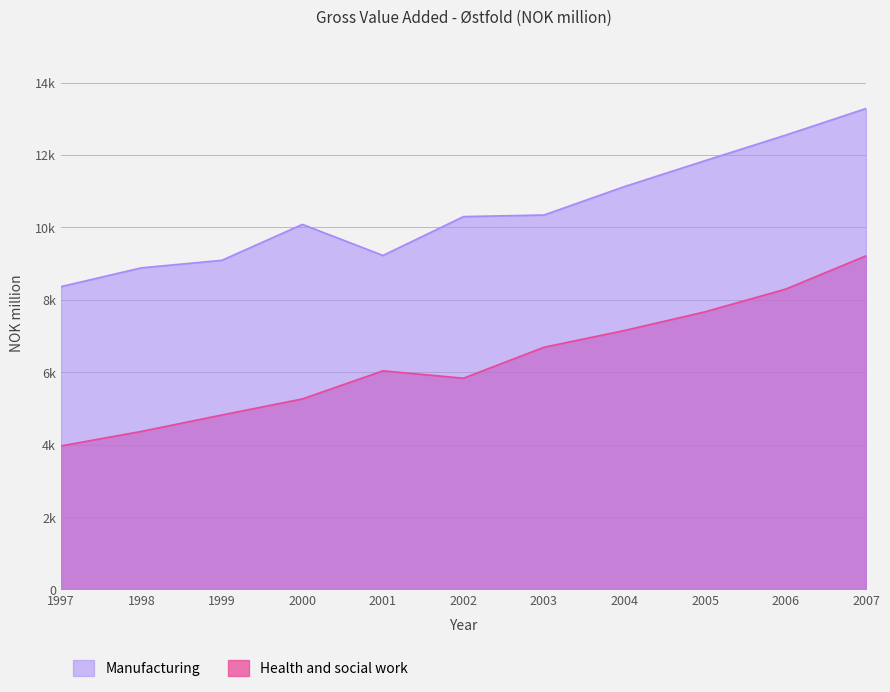

Which category has the highest value in the Manufacturing series?

2007